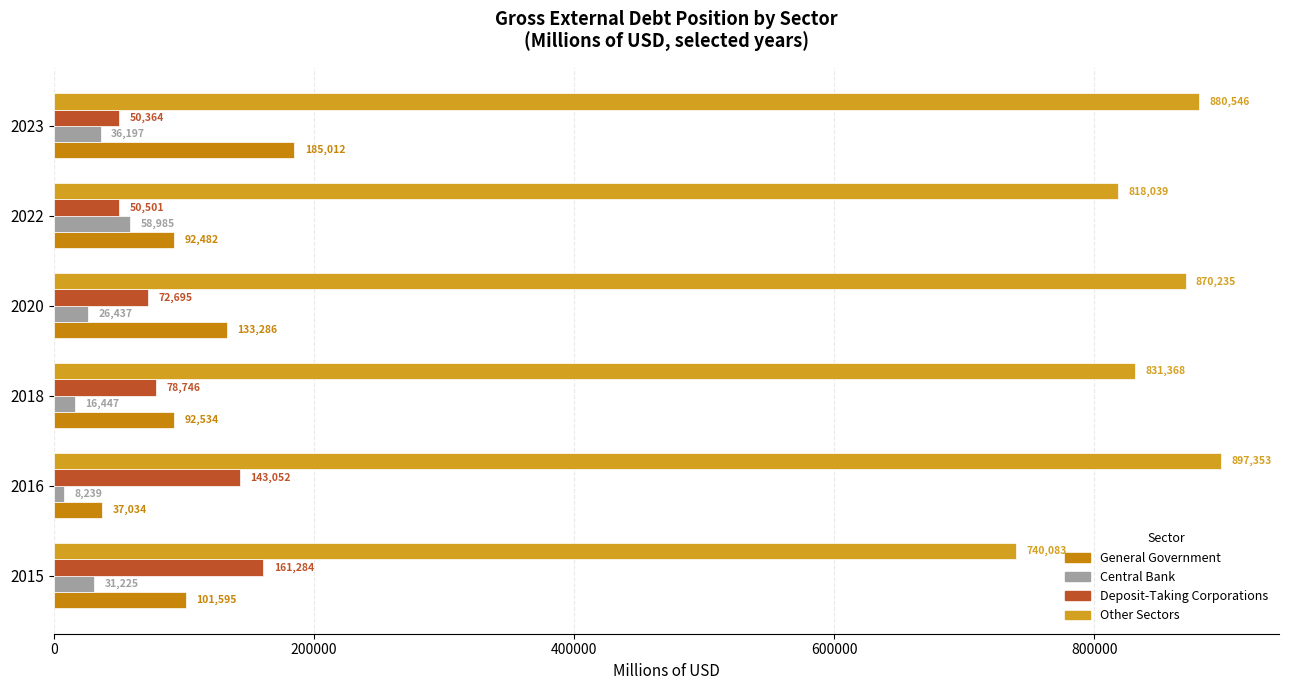

How many categories are shown in the chart?

6